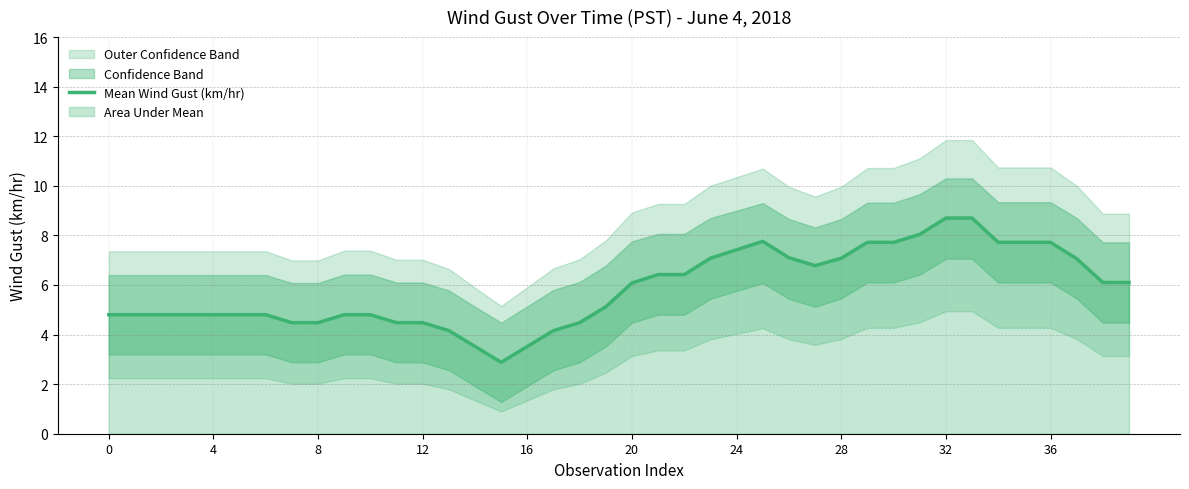

How many lines are shown in the chart?

1